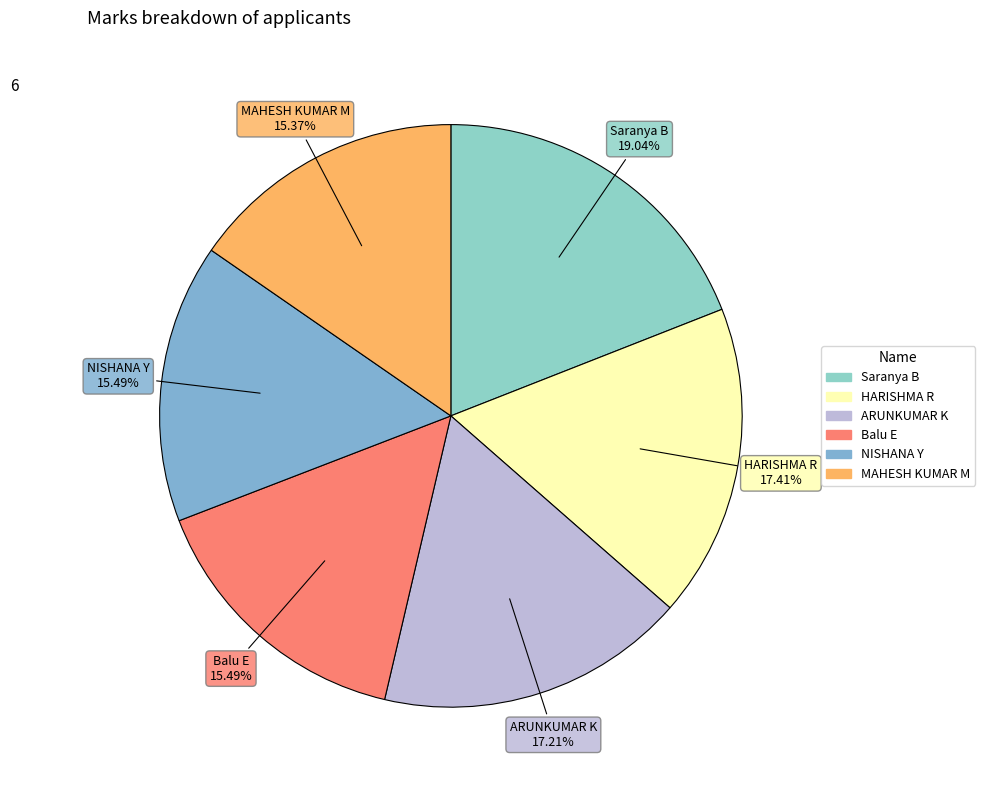

To the nearest percent, what is the combined percentage of ARUNKUMAR K and HARISHMA R?

35%